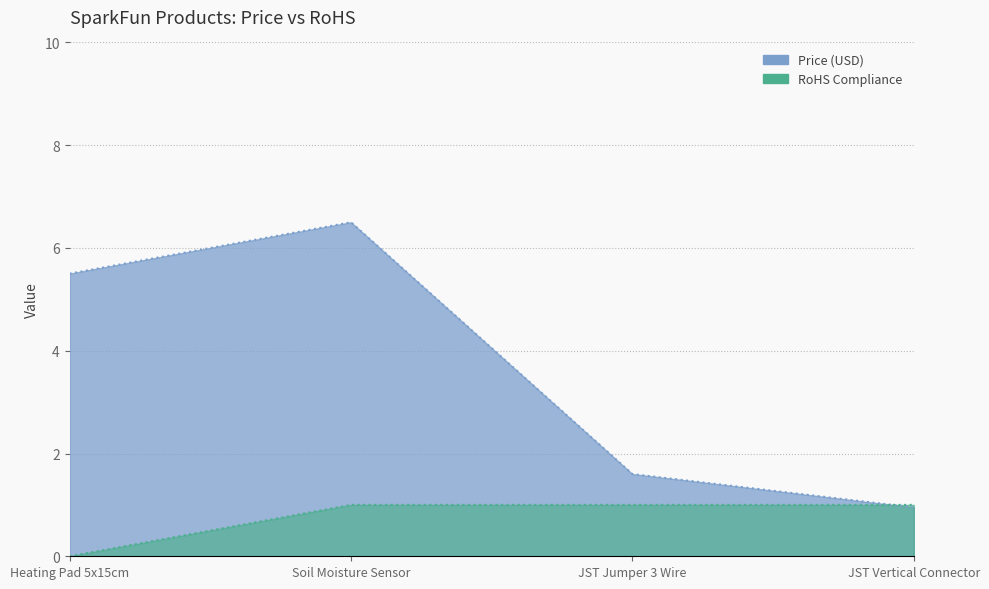

Where is Price (USD) nearest to the value 3?

JST Jumper 3 Wire